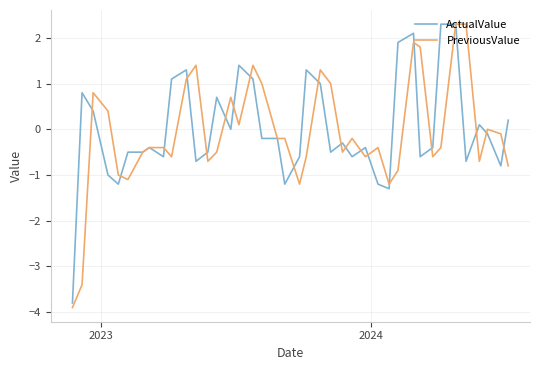

What is the lowest value of the PreviousValue series?

-3.9